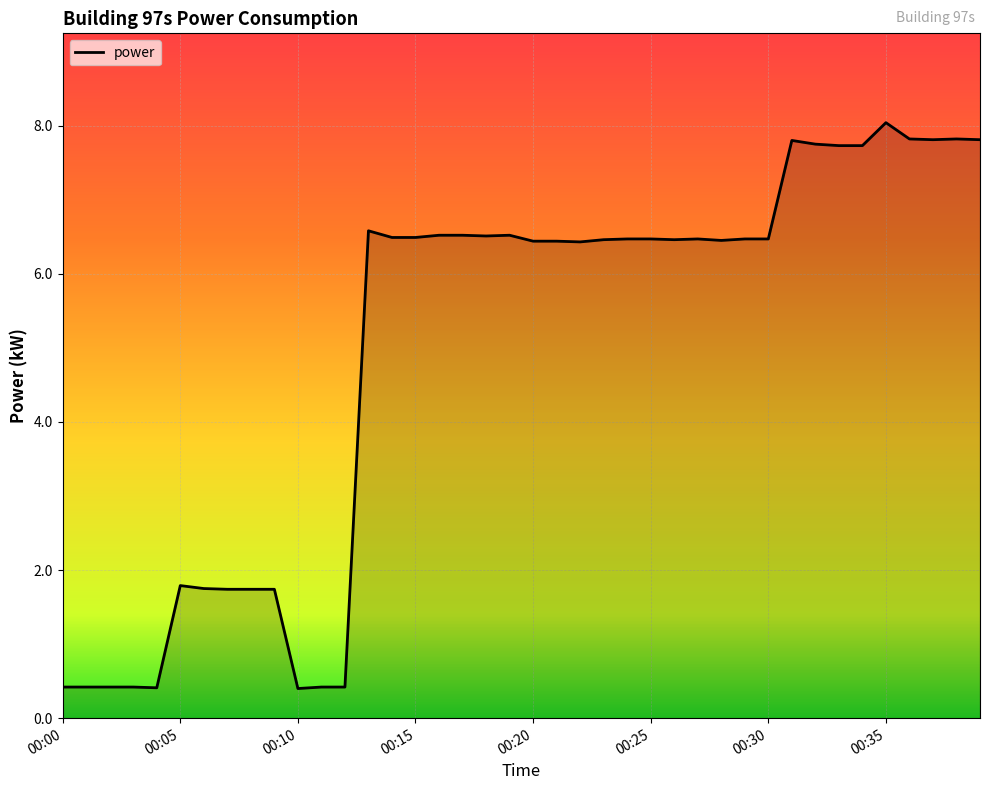

What is the difference between the maximum and minimum values?

7.6